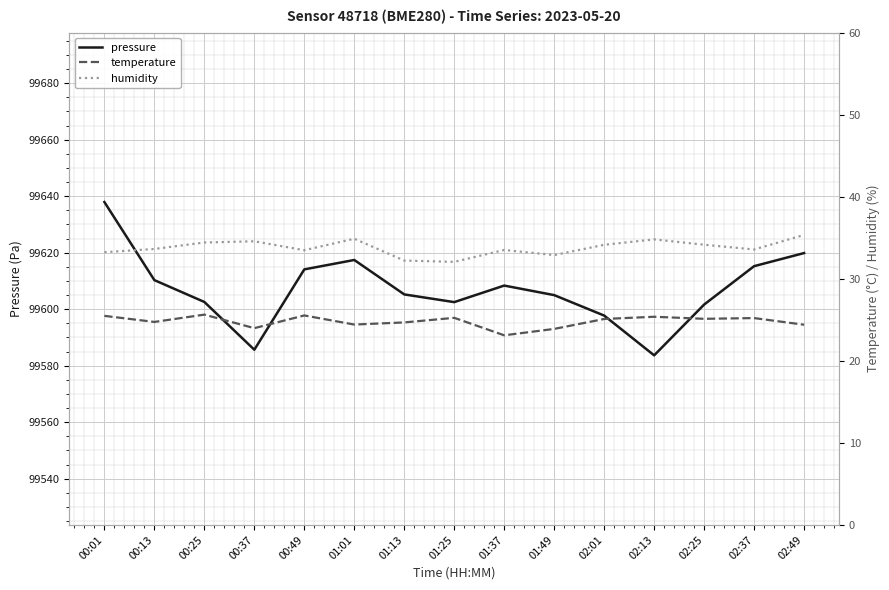

What is the value of the humidity point at the 9th from the left?

33.5